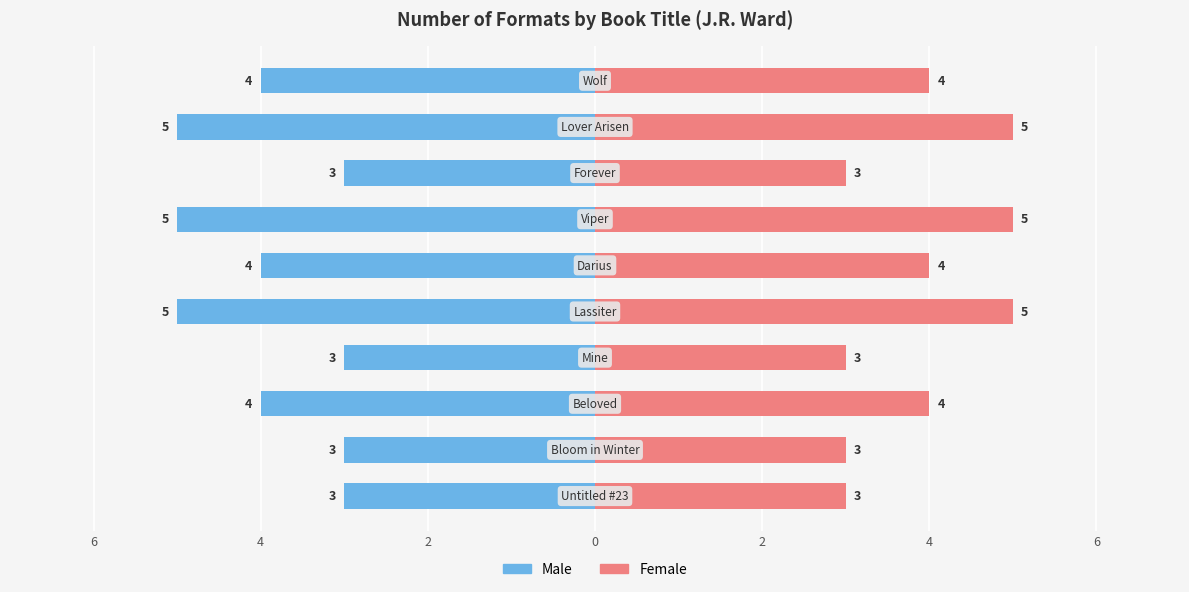

Is the value of Male at 7 greater than the value of Female at 6?

No